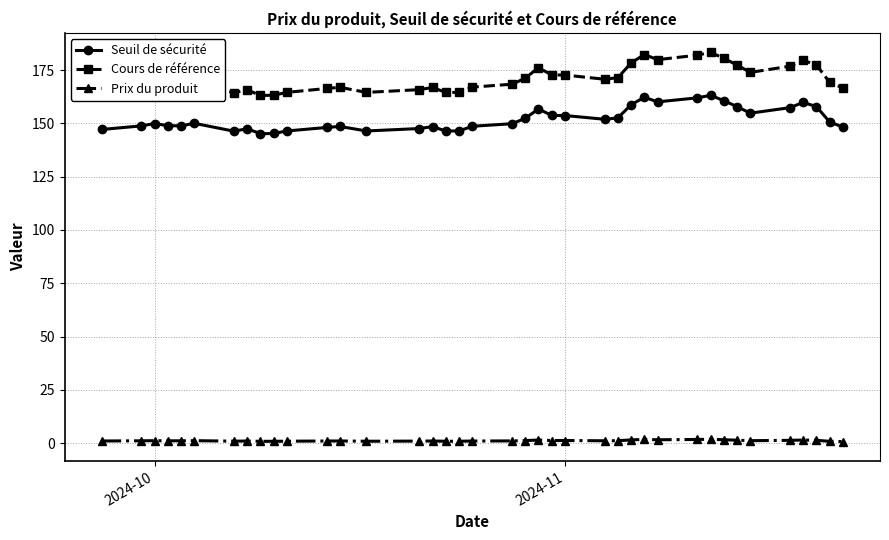

What is the sum of all Seuil de sécurité values?

5928.5